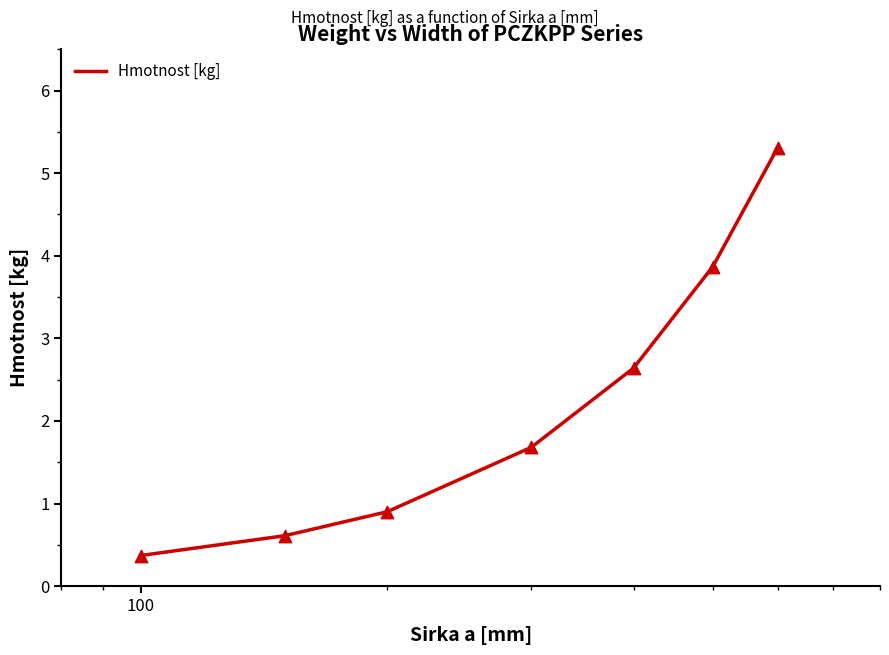

What is the difference between the maximum and minimum values?

4.9